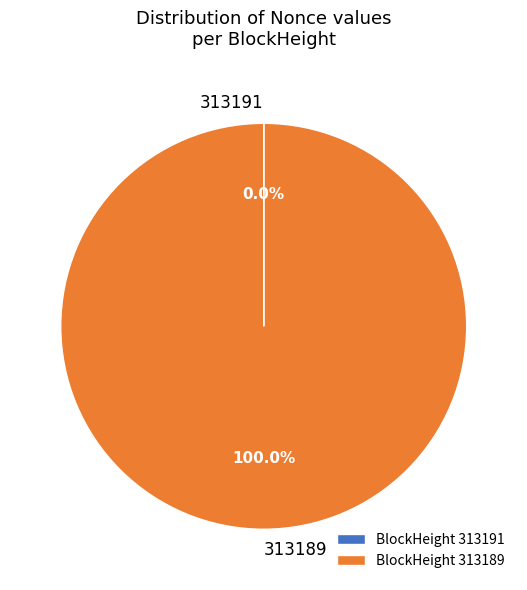

Is there any slice that represents more than half of the pie?

Yes